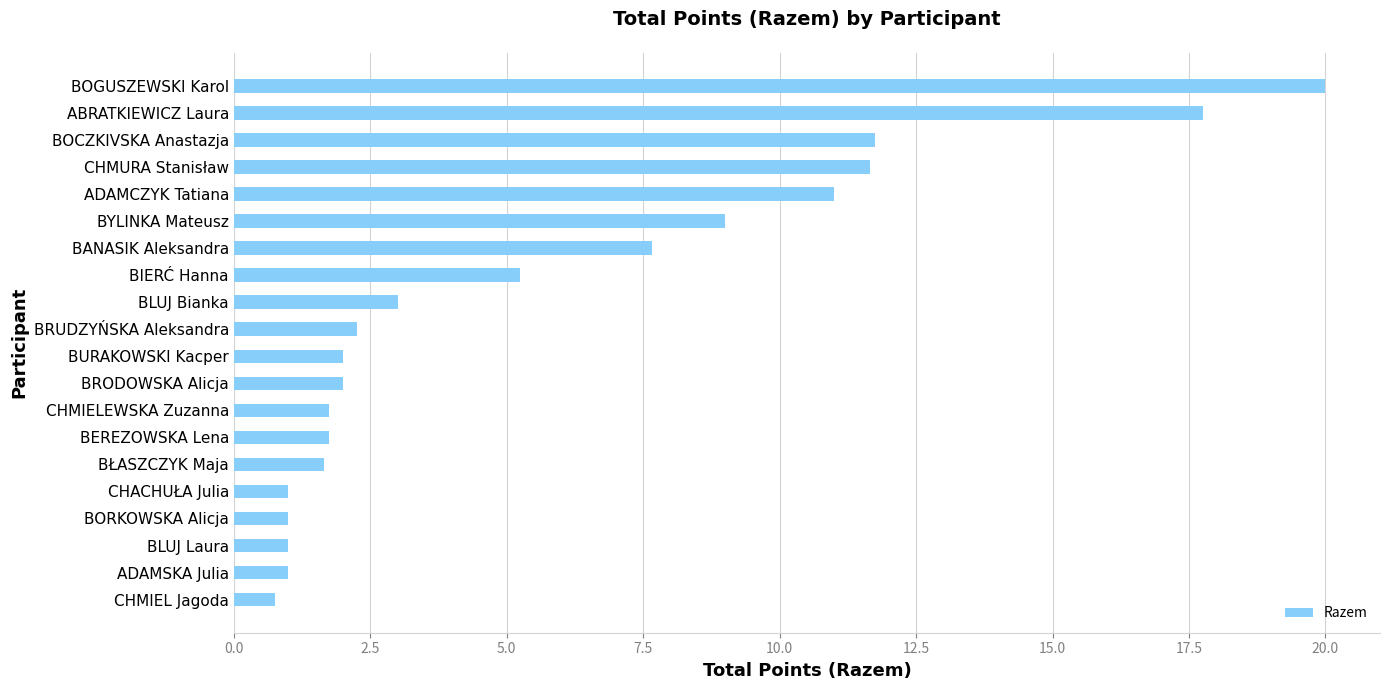

What value does the data have at BORKOWSKA Alicja?

1.0